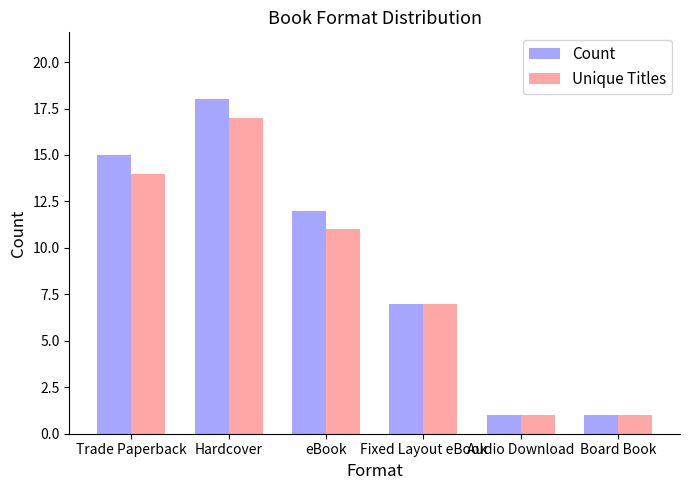

What is the sum of the Unique Titles values at Fixed Layout eBook and eBook?

18